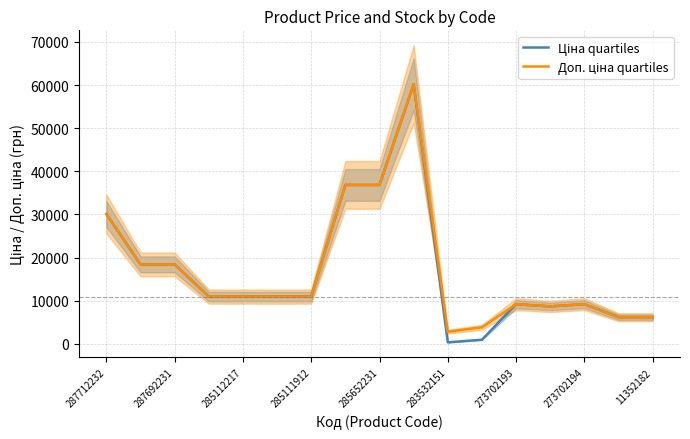

Is it true that Доп. ціна quartiles equals 3833.8 at 11?

True